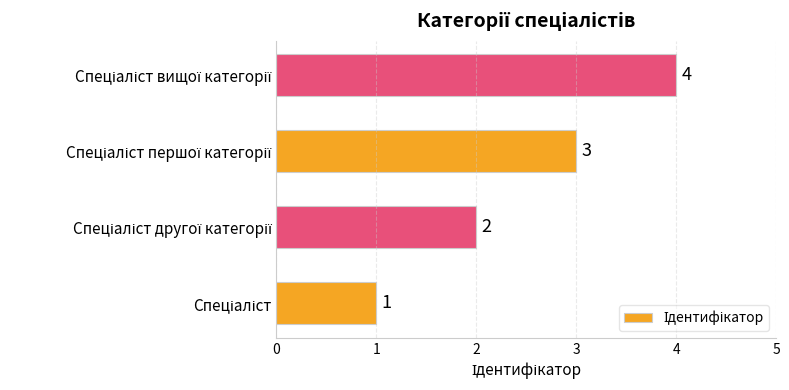

What is the difference between the maximum and minimum values?

3